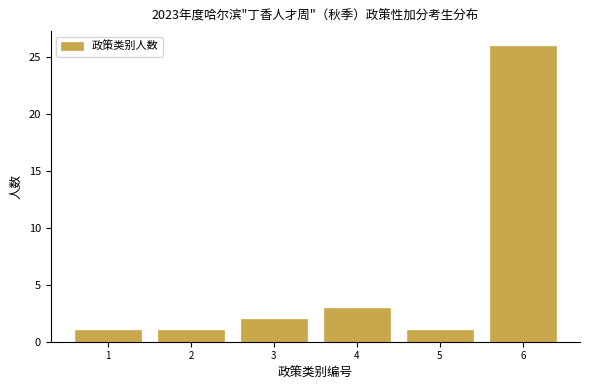

Reading left to right, extract all data points from this chart.

1	1	2	3	1	26